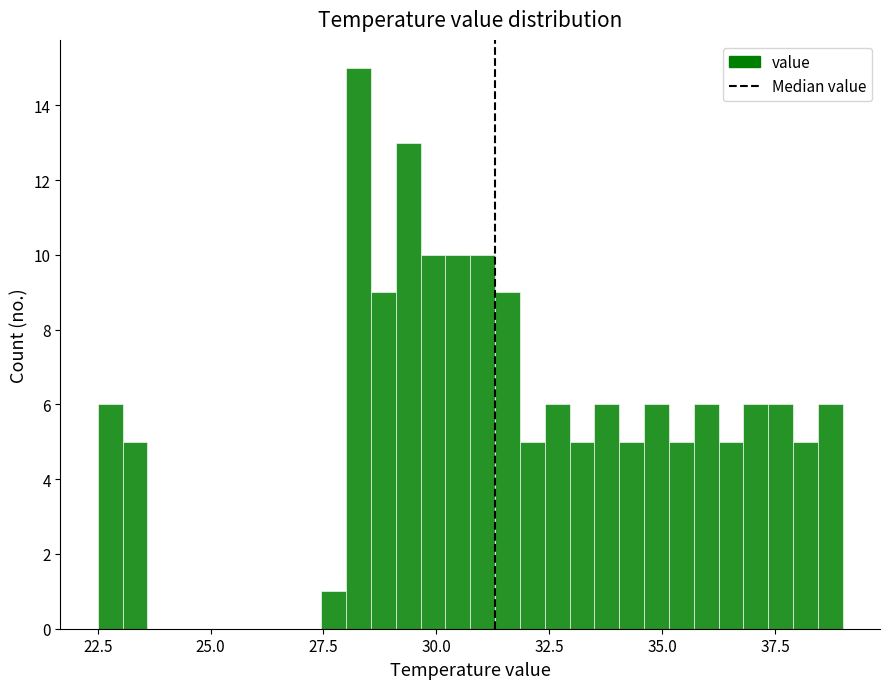

Around what value on the x-axis is the tallest bar? Give the approximate position of its centre, as read against the axis.

28.5